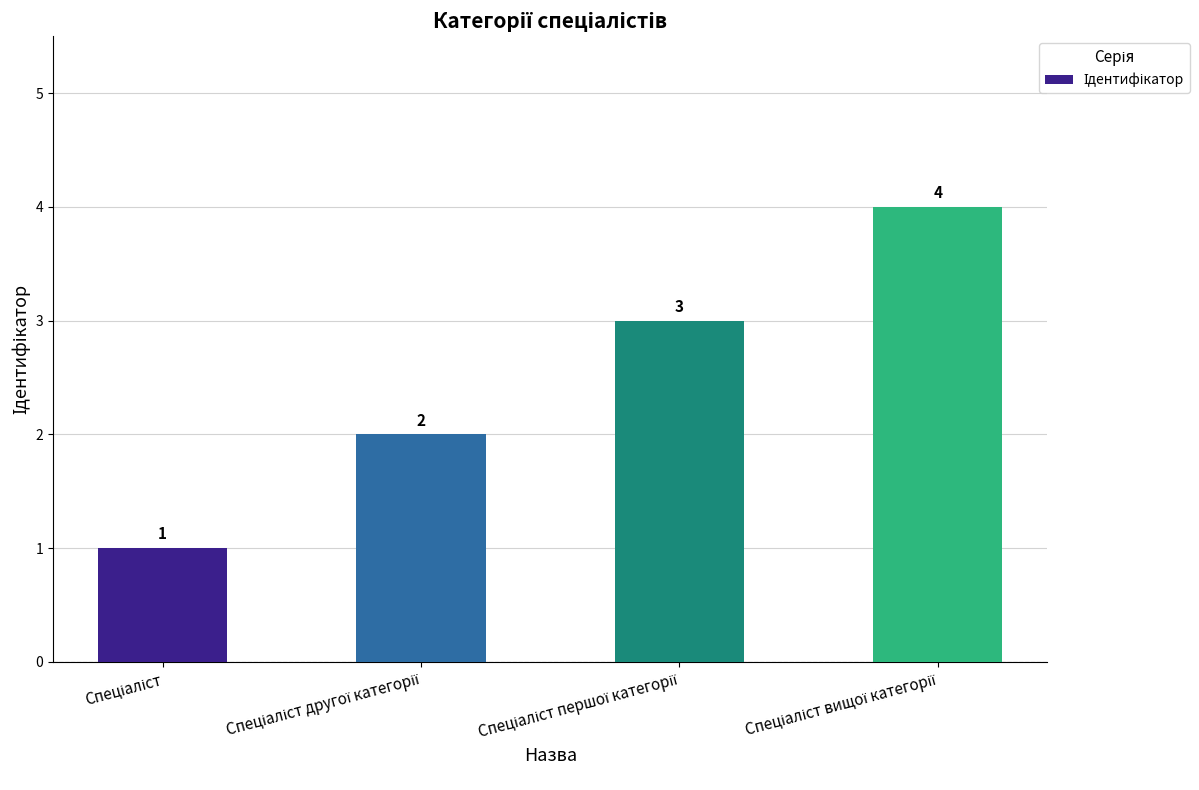

What is the greatest value displayed?

4